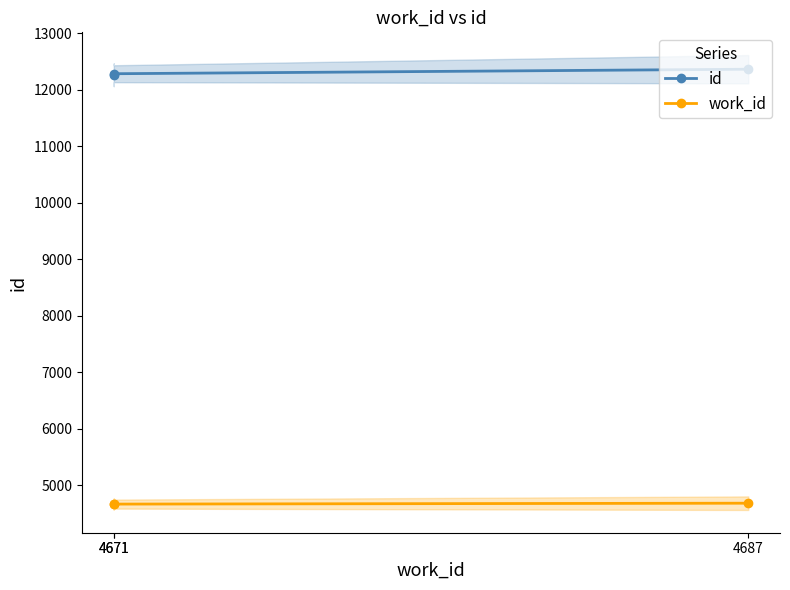

How many values in the id series are below 12284?

1